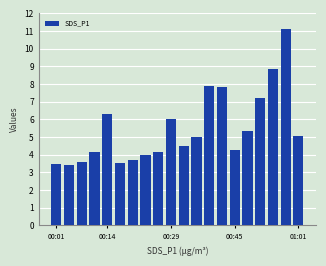

What is the difference between the maximum and second lowest values?

7.6